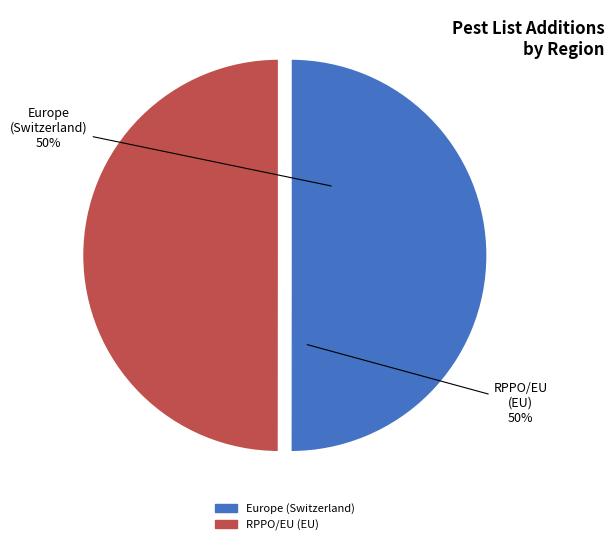

How many segments does this pie chart have?

2